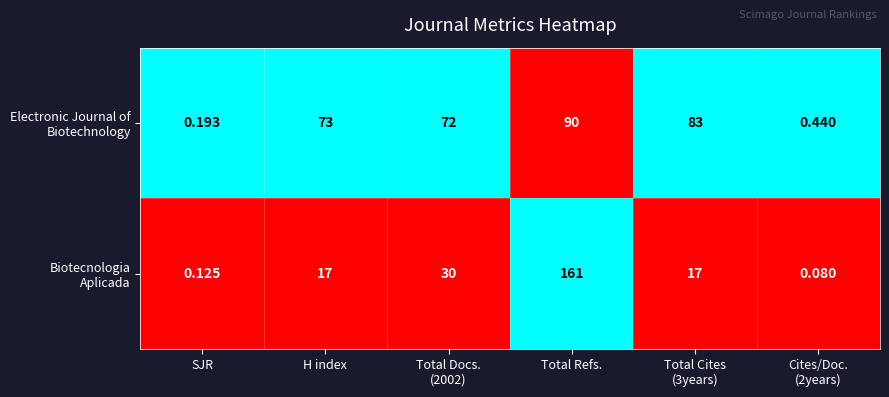

Which category has the highest value across all series?

Total Refs.